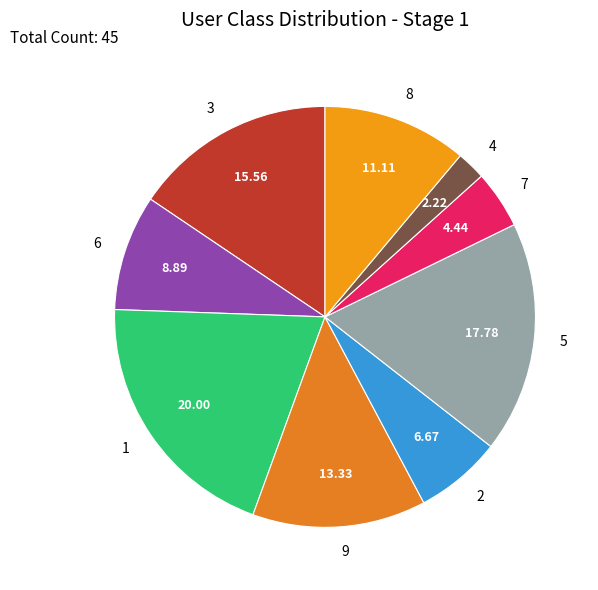

Rank the categories by value from highest to lowest.

1, 5, 3, 9, 8, 6, 2, 7, 4